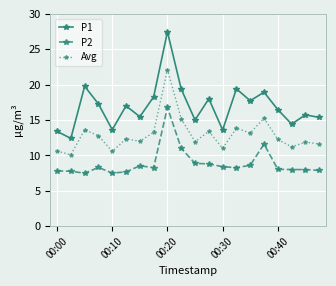

What is the difference between the maximum and minimum values in the Avg series?

12.0